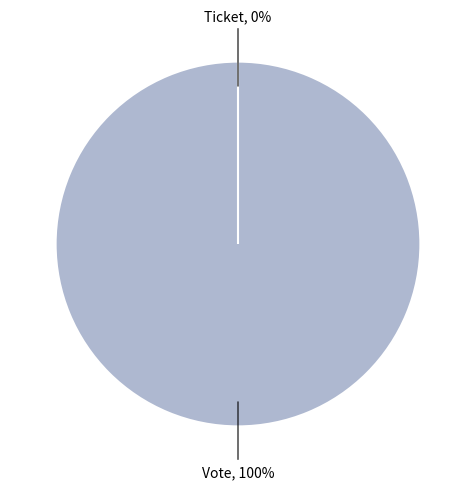

How many slices are in this pie chart?

2